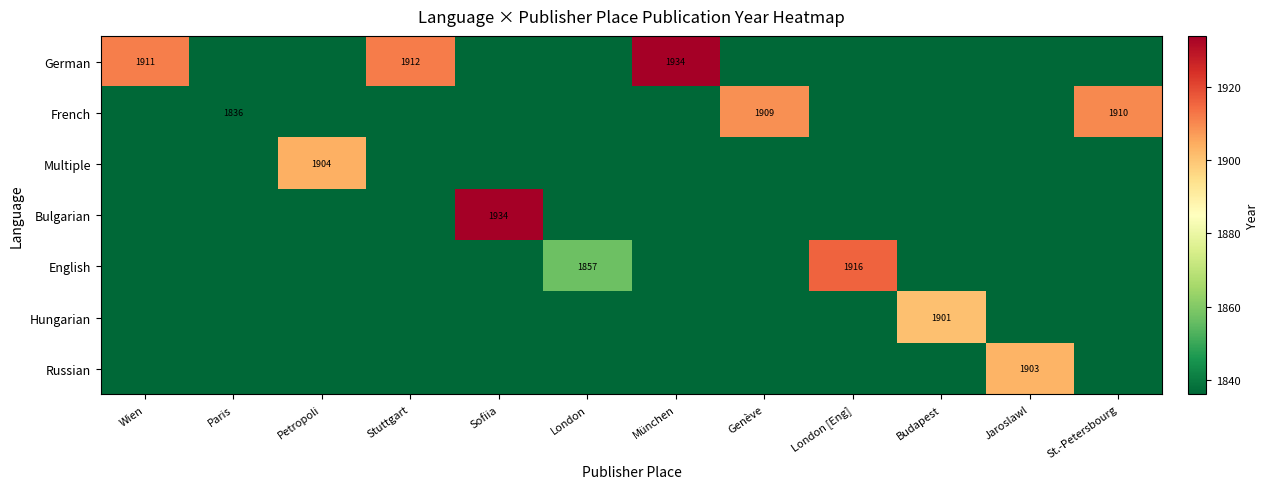

How many data points does each series have?

12